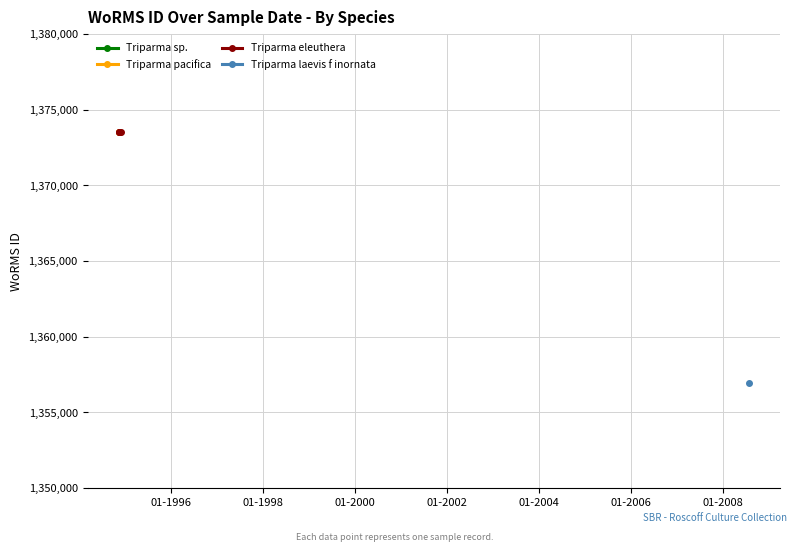

At how many categories does at least one series exceed 1373544?

3